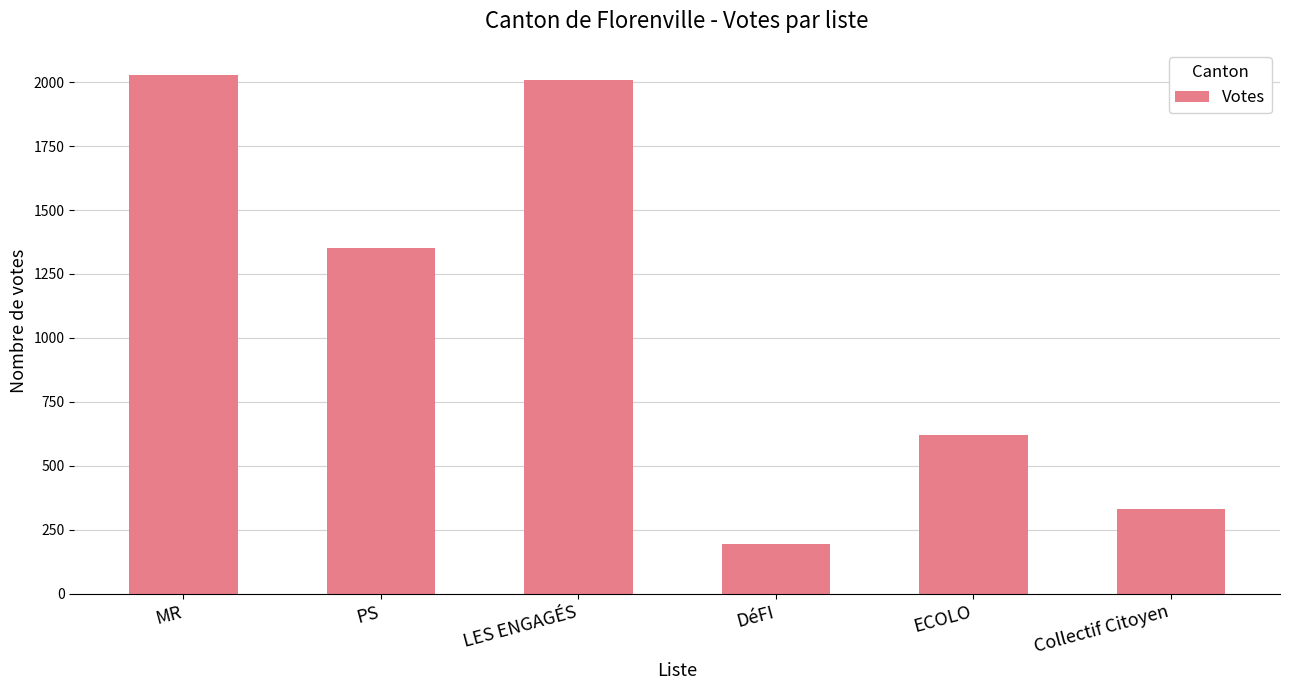

What is the smallest value displayed?

194